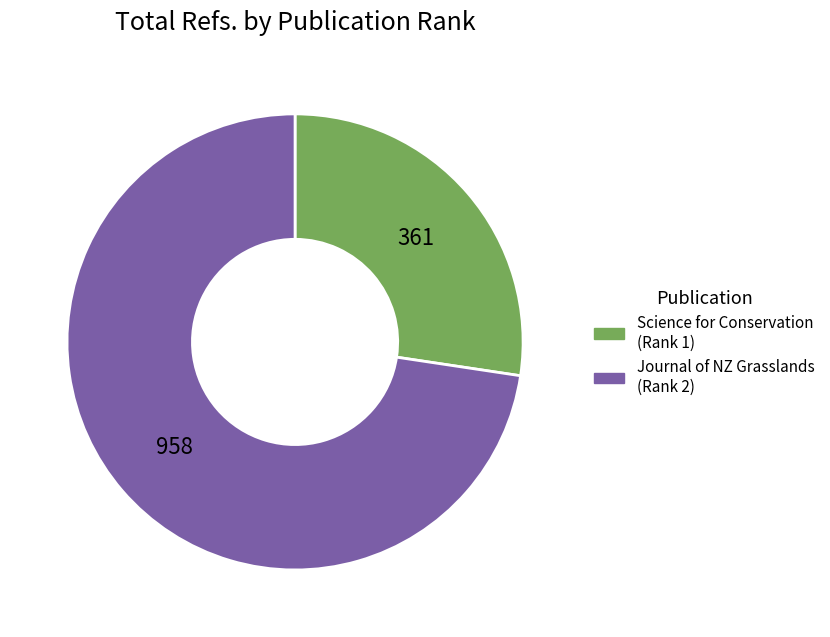

Which category has the smallest portion of the pie?

Science for Conservation (Rank 1)